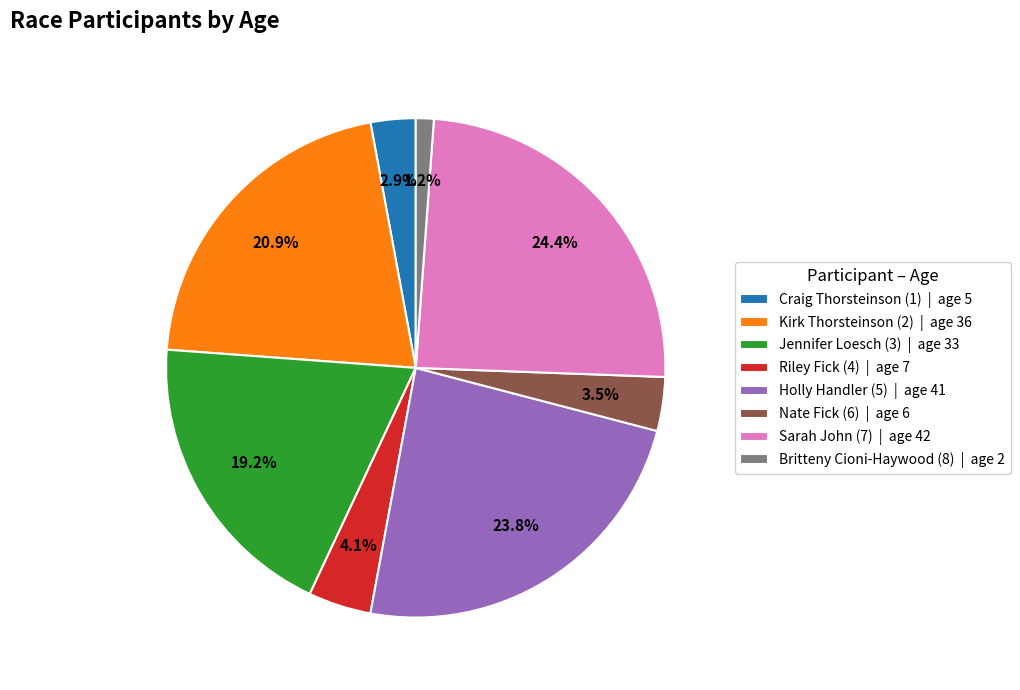

Which category has the biggest portion of the pie?

Sarah John (7)